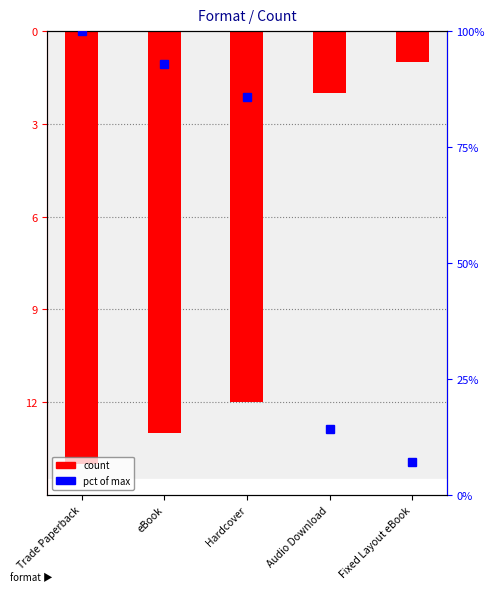

What position from the left is Trade Paperback?

1